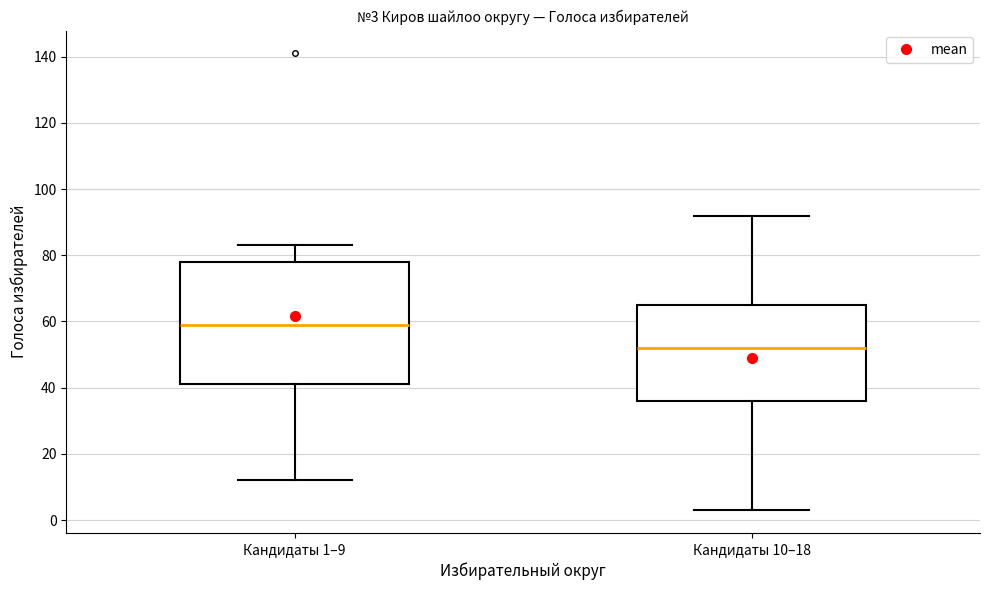

Comparing the boxes themselves (not the whiskers), which one is the tallest?

Кандидаты 1–9